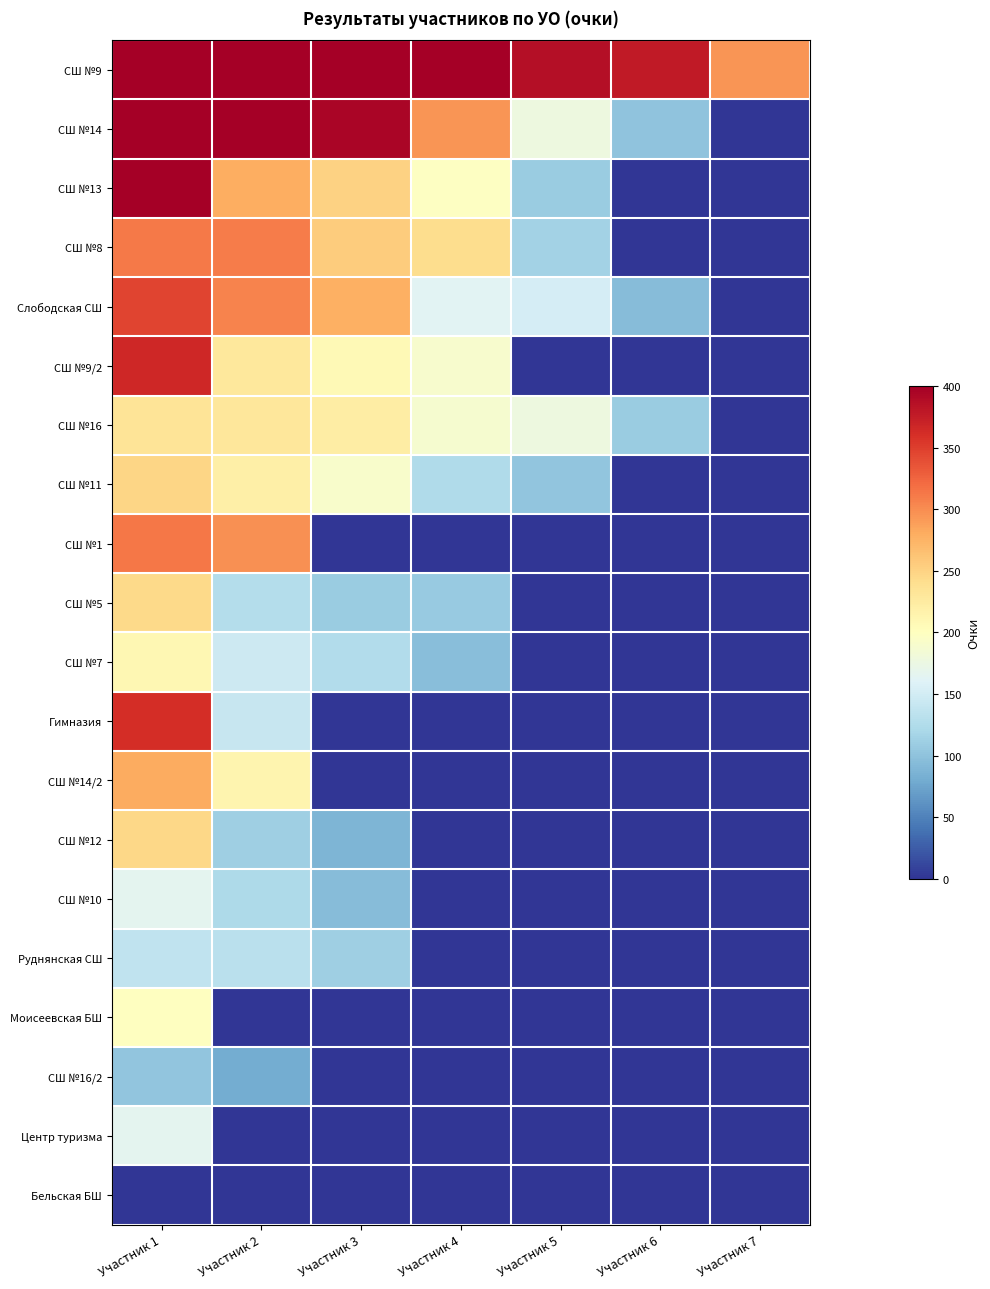

At which category is the sum across all series the highest?

Участник 1